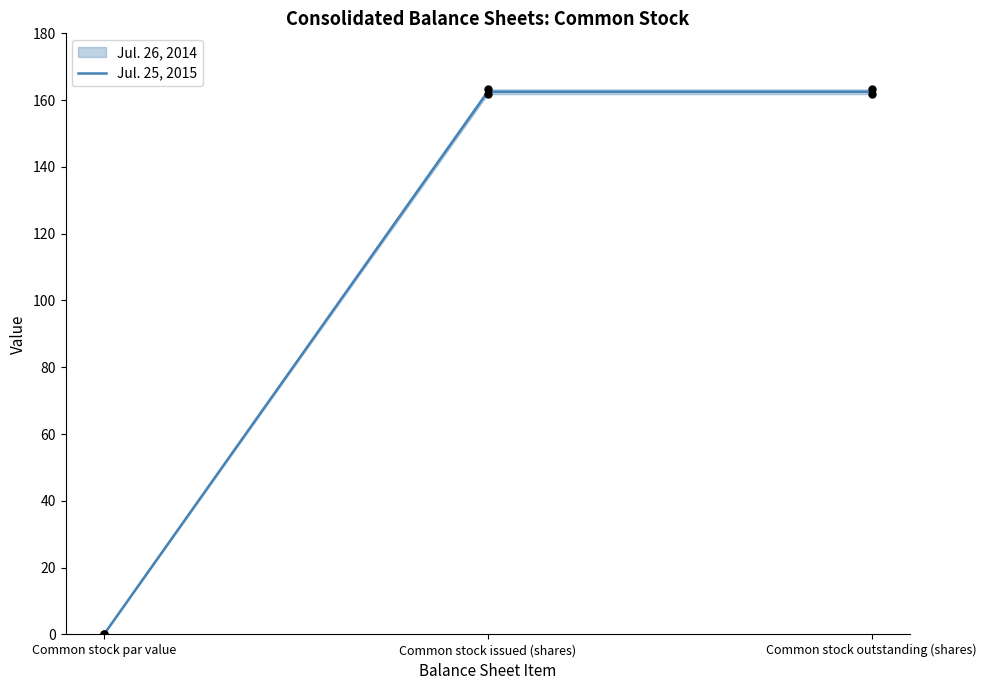

What is the ratio of the value at Common stock outstanding (shares) to the value at Common stock issued (shares)?

1.0